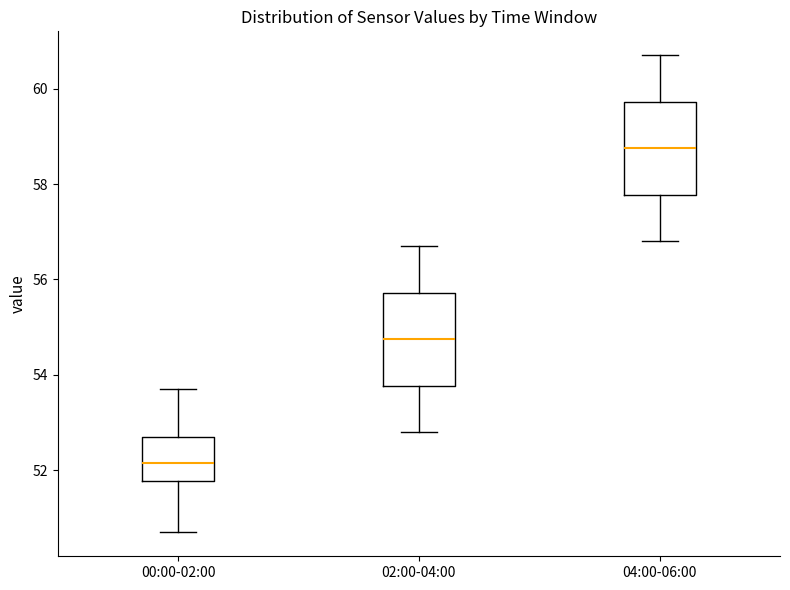

Reading left to right, read every box against the y-axis: the position of its median line, the range the box covers, and the ends of its whiskers. The values are not printed on the chart, so give them approximately, as read against the axis.

00:00-02:00: median 52.2, box 51.8 to 52.8, whiskers 50.8 to 53.8
02:00-04:00: median 54.8, box 53.8 to 55.8, whiskers 52.8 to 56.8
04:00-06:00: median 58.8, box 57.8 to 59.8, whiskers 56.8 to 60.8